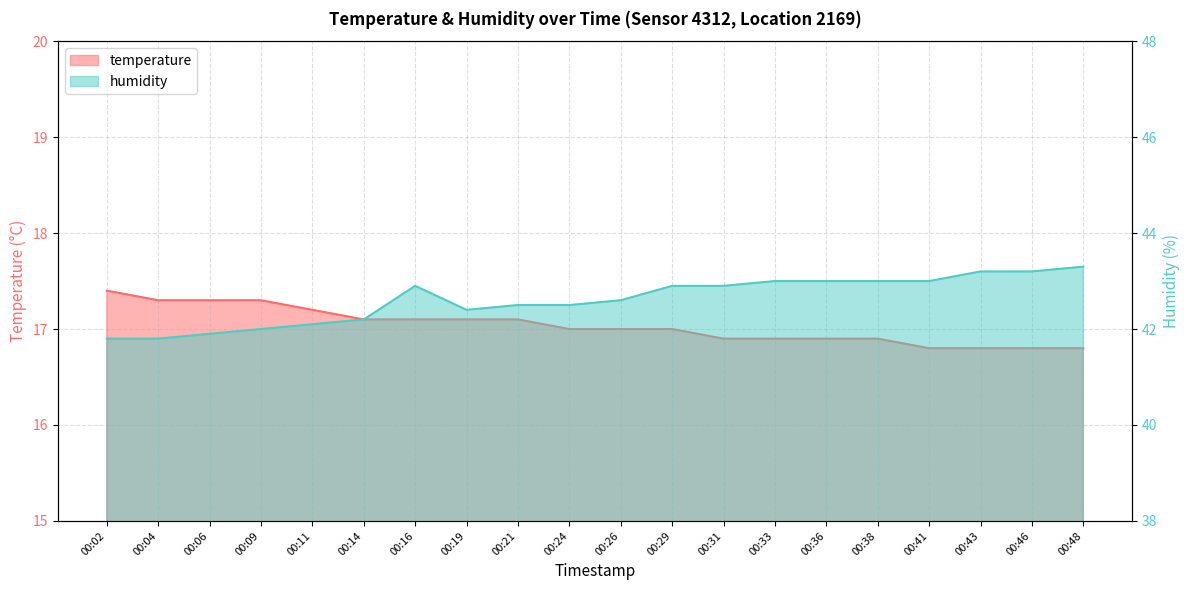

Which series changed the most between 00:29 and 00:36?

temperature